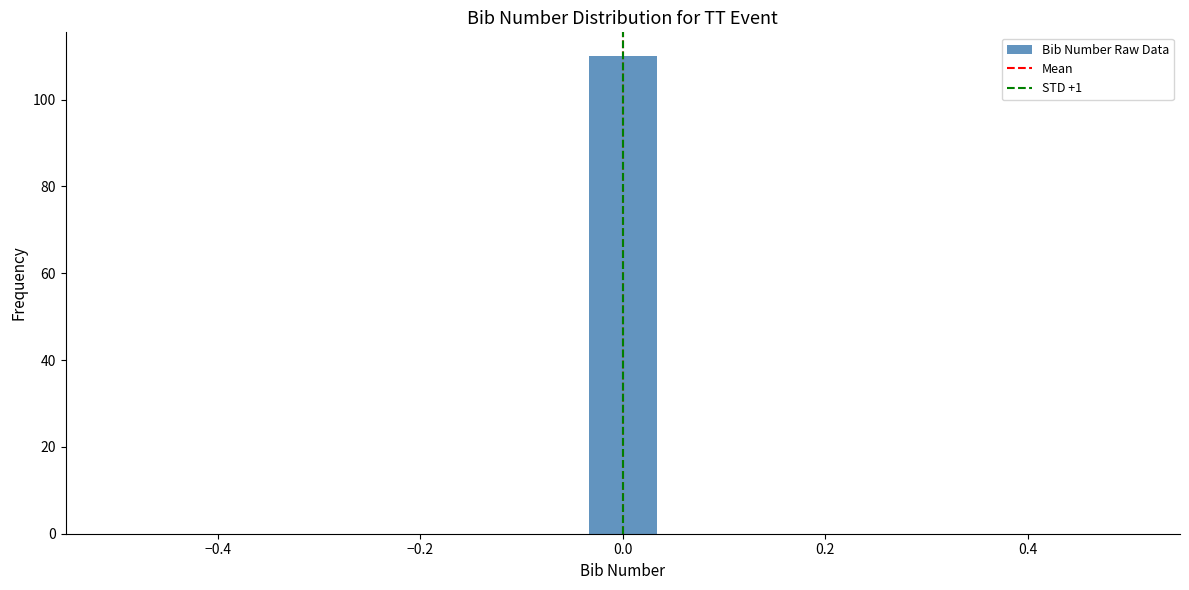

Read against the x-axis, roughly where is the centre of the tallest bar?

0.00